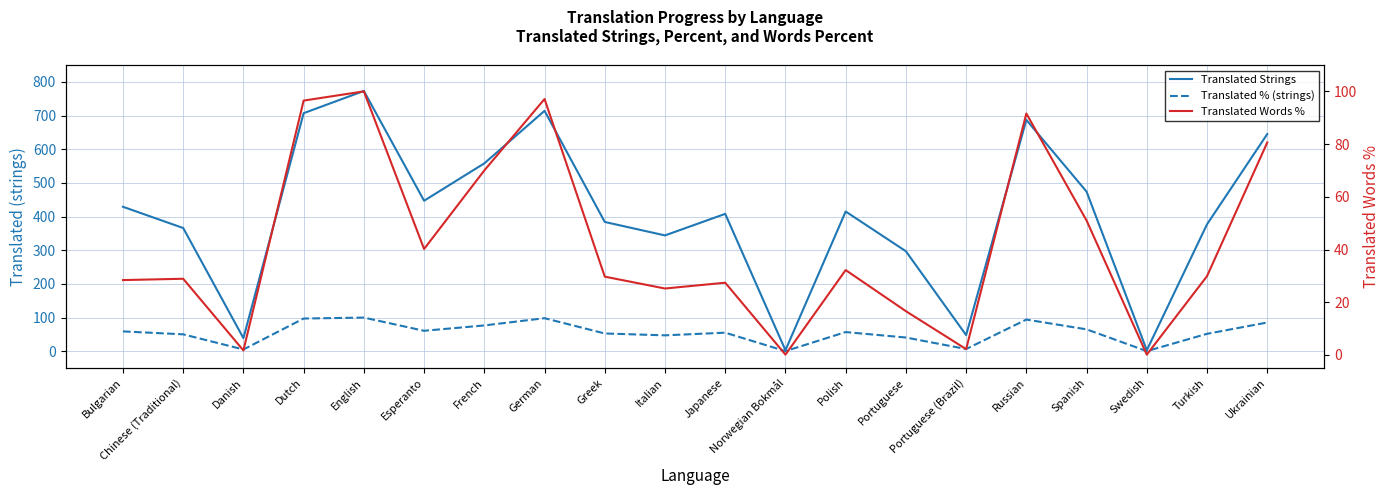

True or false: Translated Words % and Translated % (strings) cross at least once.

False